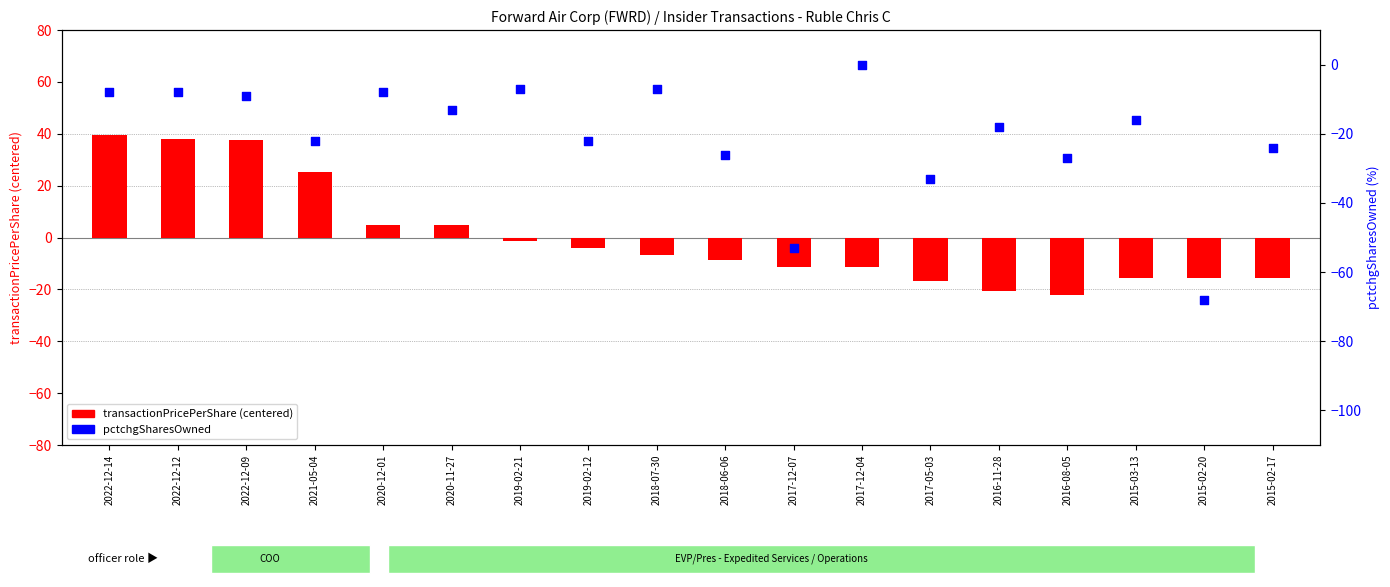

Which series has the widest spread of Y values?

pctchgSharesOwned